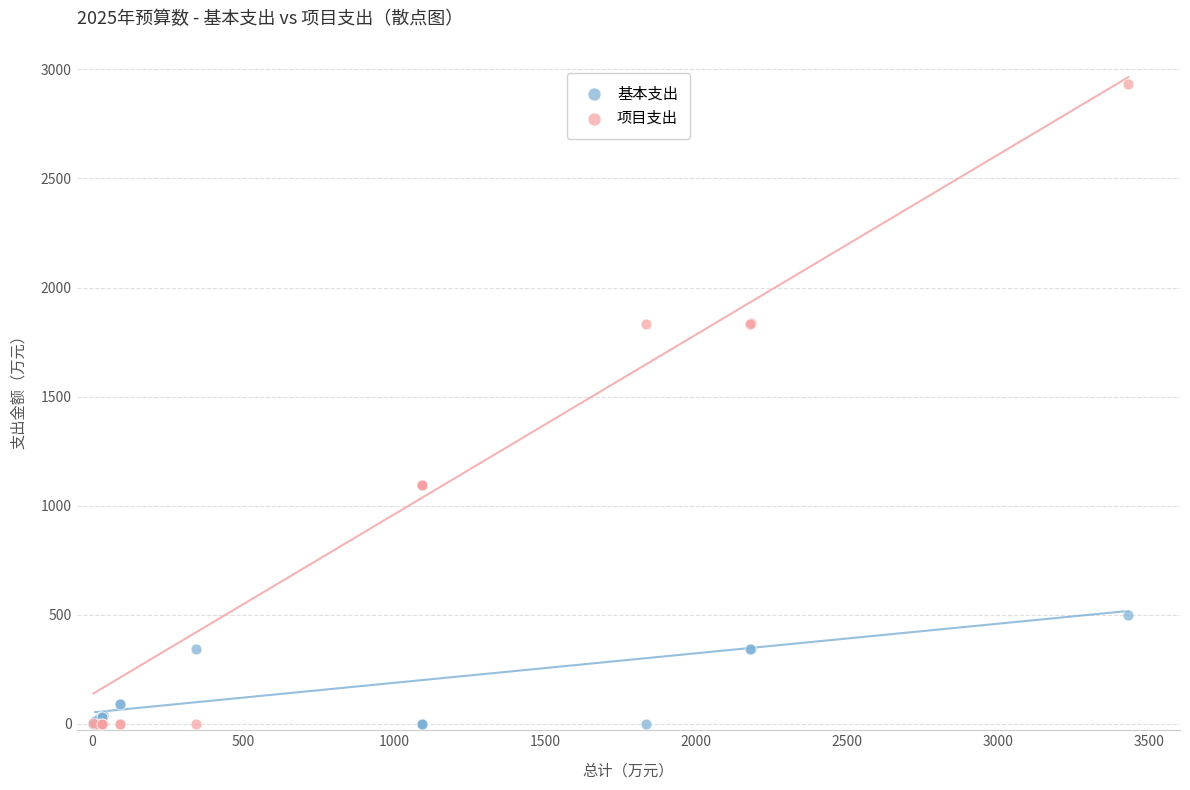

What are all the series names shown in the legend?

基本支出, 项目支出